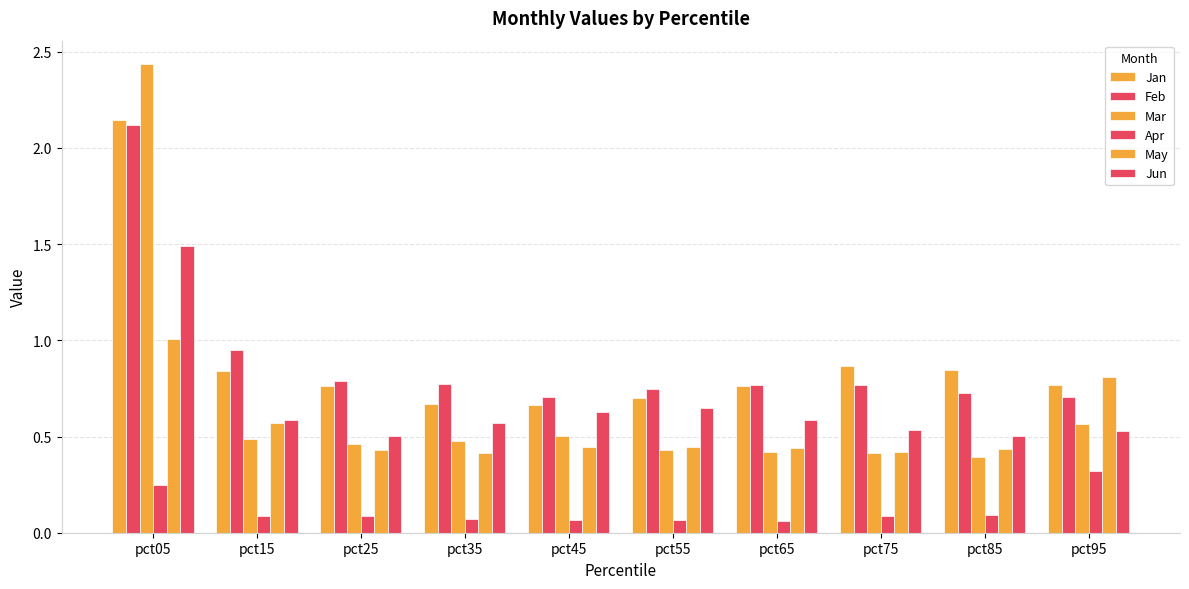

Is the value of Jun at pct25 greater than the value of Jan at pct45?

No